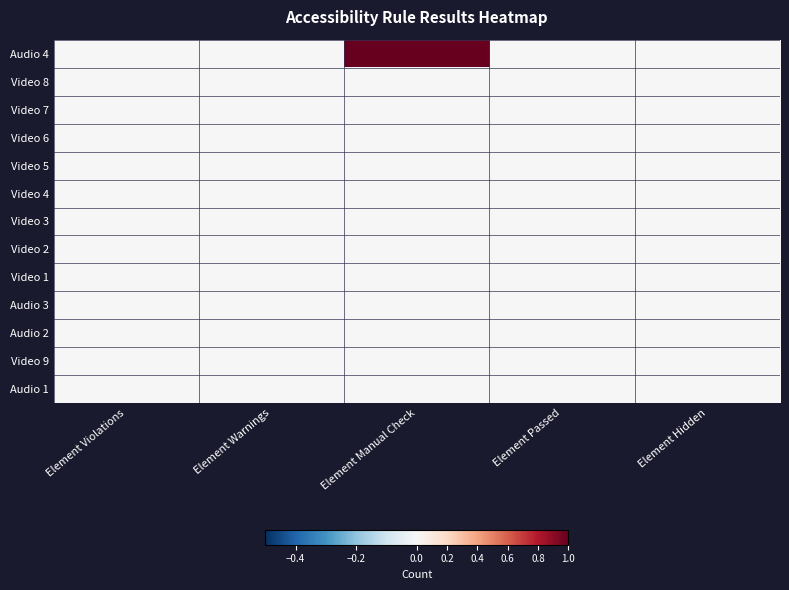

Count the number of categories in the chart.

5